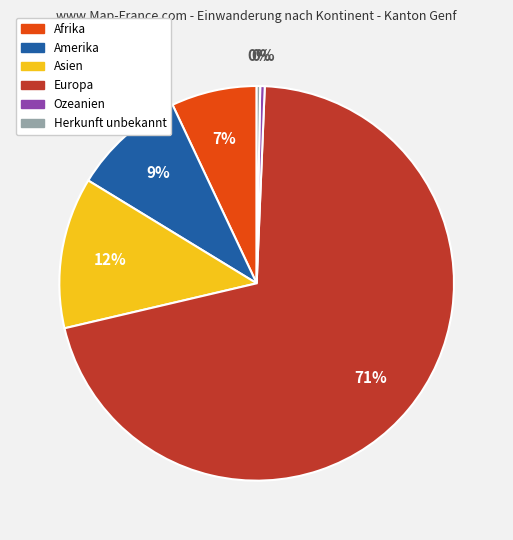

True or false: Afrika accounts for 1% of the total.

False